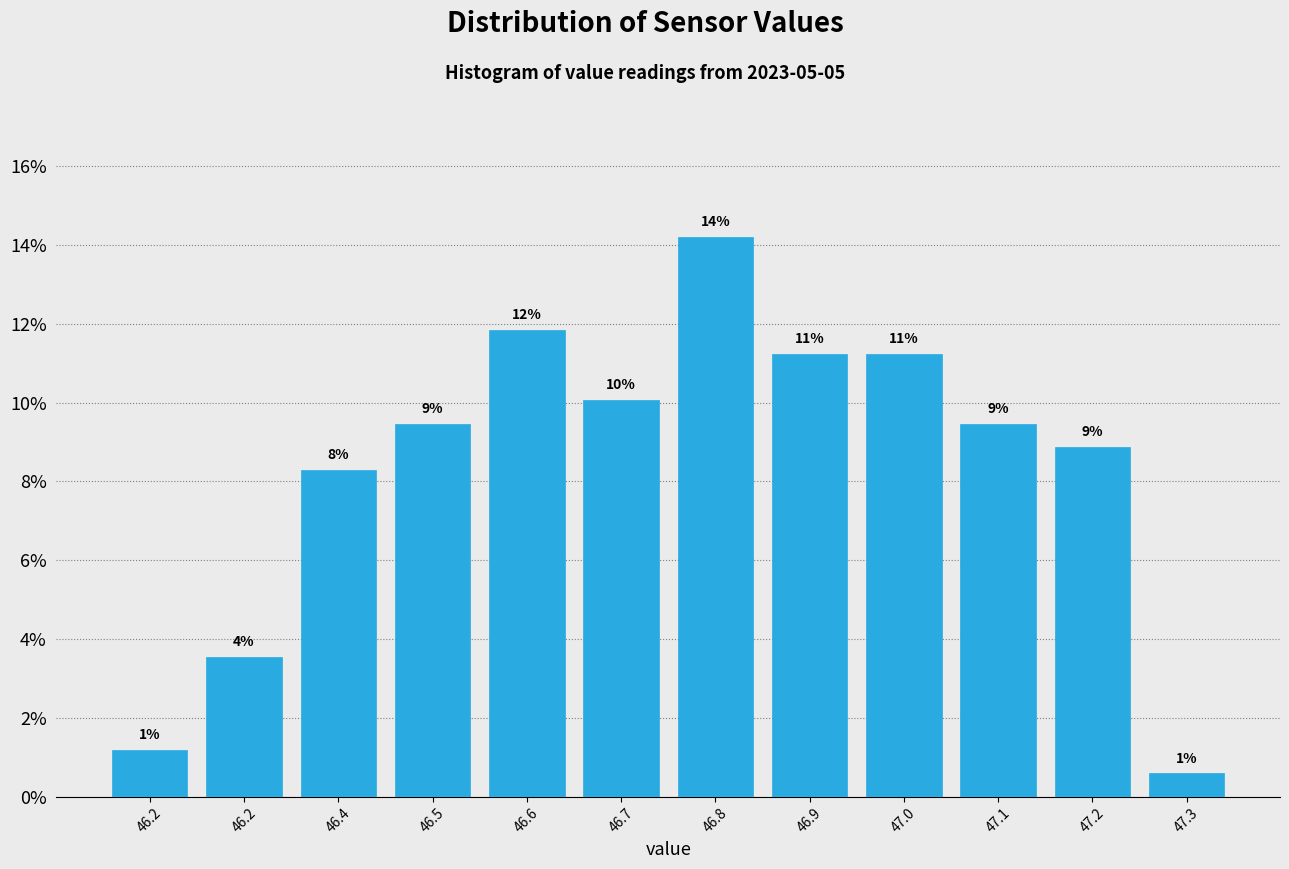

How many bars are there in total?

12